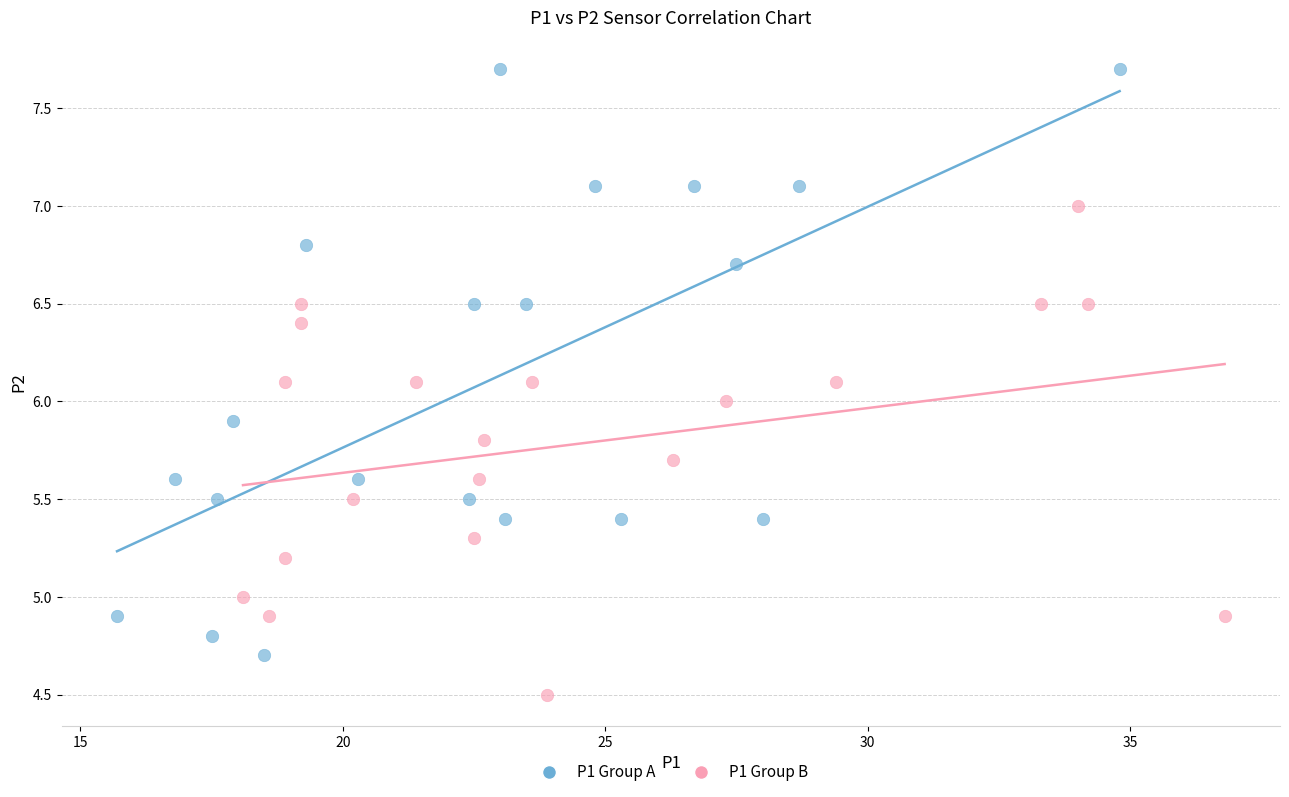

Which series reaches the maximum Y coordinate?

P1 Group A